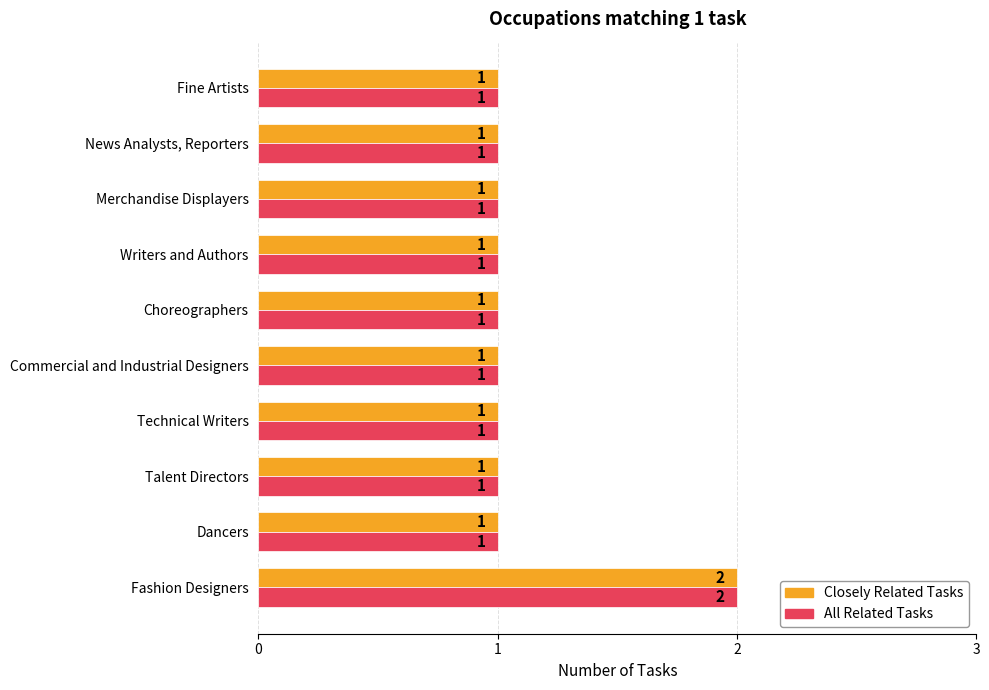

The value of Closely Related Tasks at Talent Directors is 1. True or false?

True